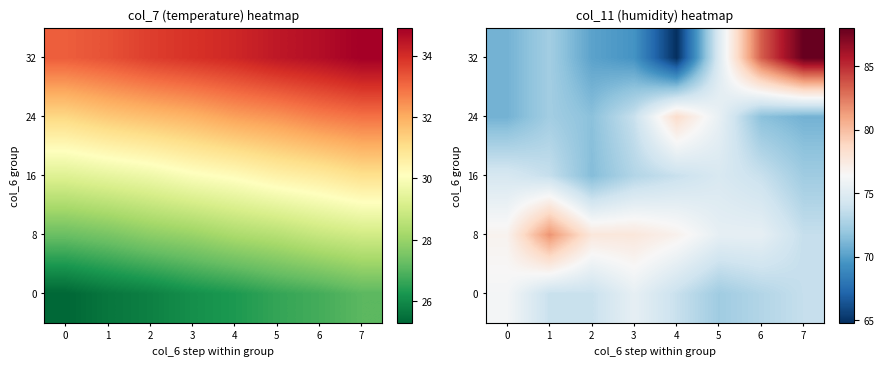

What is the difference between the maximum and minimum values in the 8 series?

7.9